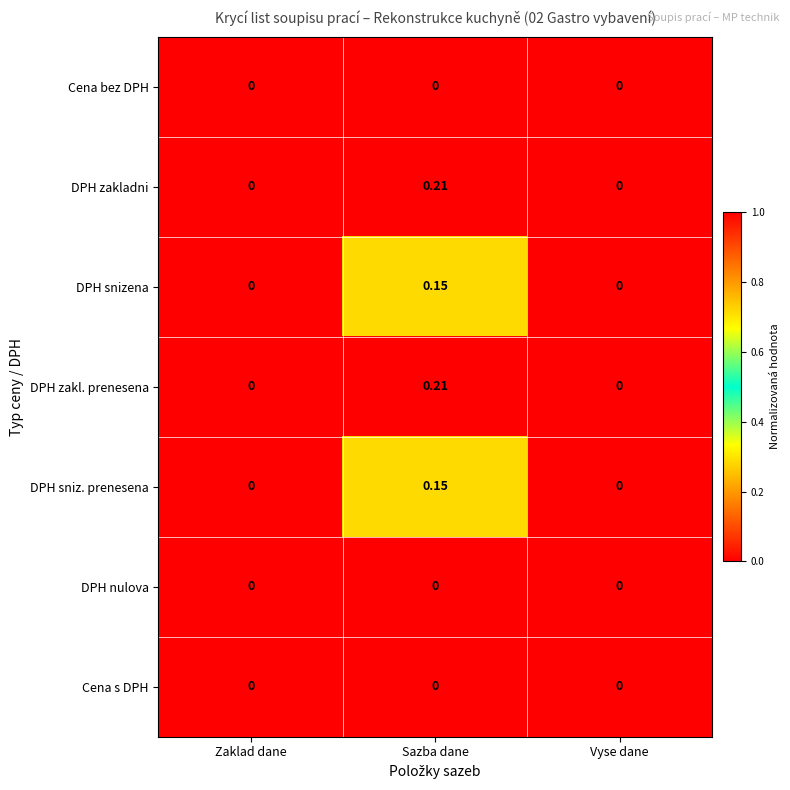

Which category has the highest value in the DPH sniz. prenesena series?

Sazba dane